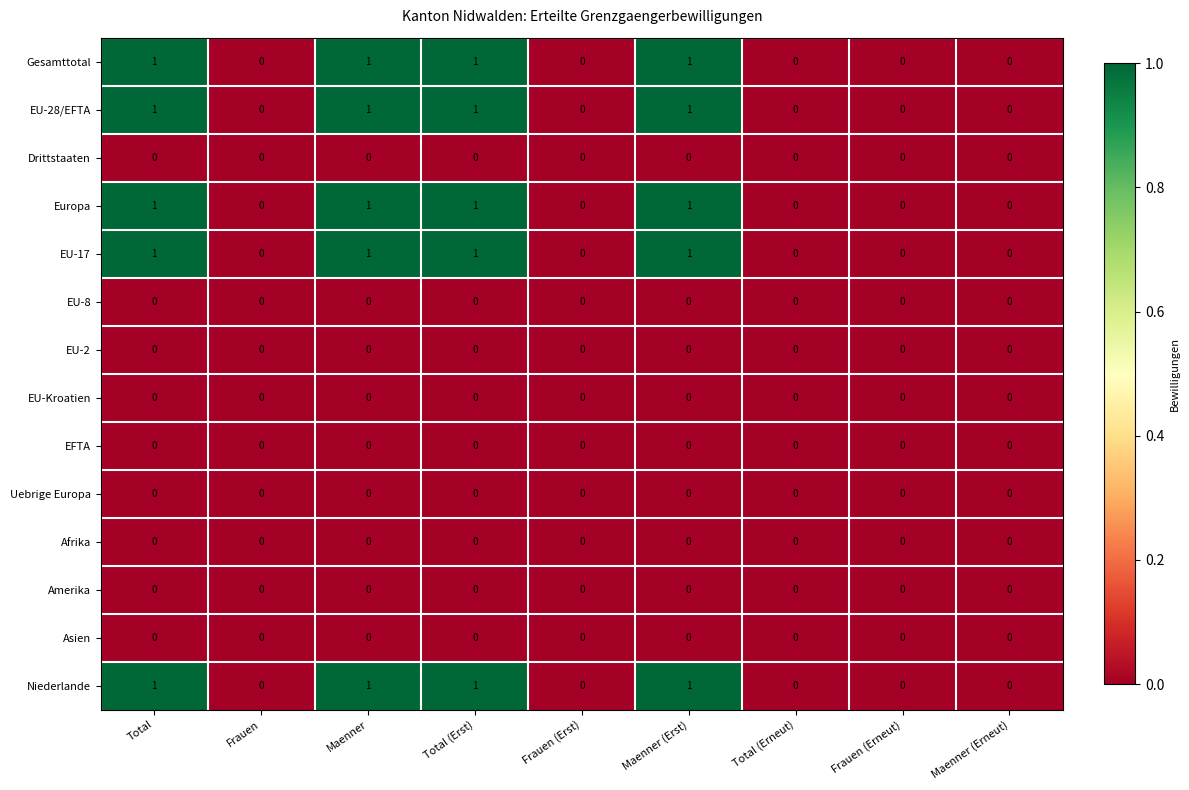

What is the total value across all series at Total (Erst)?

5